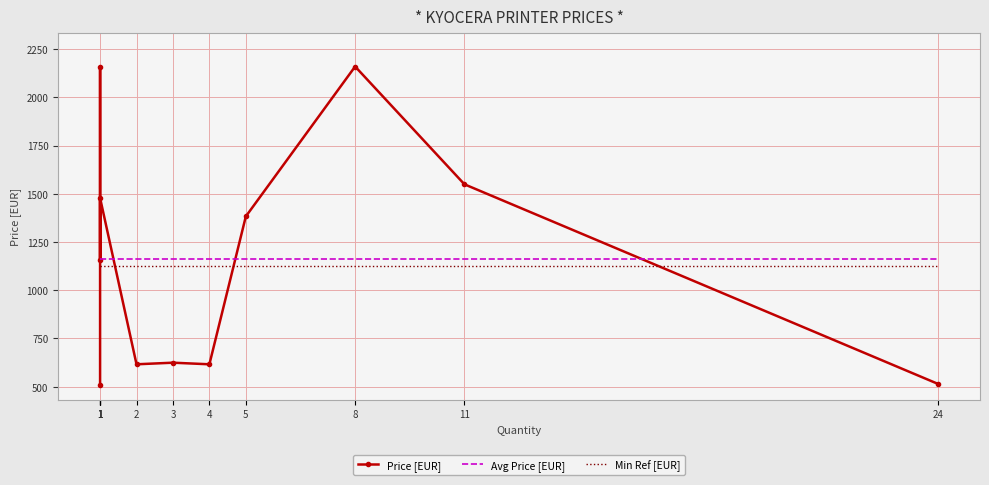

Between 1 and 2, which series saw the biggest shift?

Price [EUR]